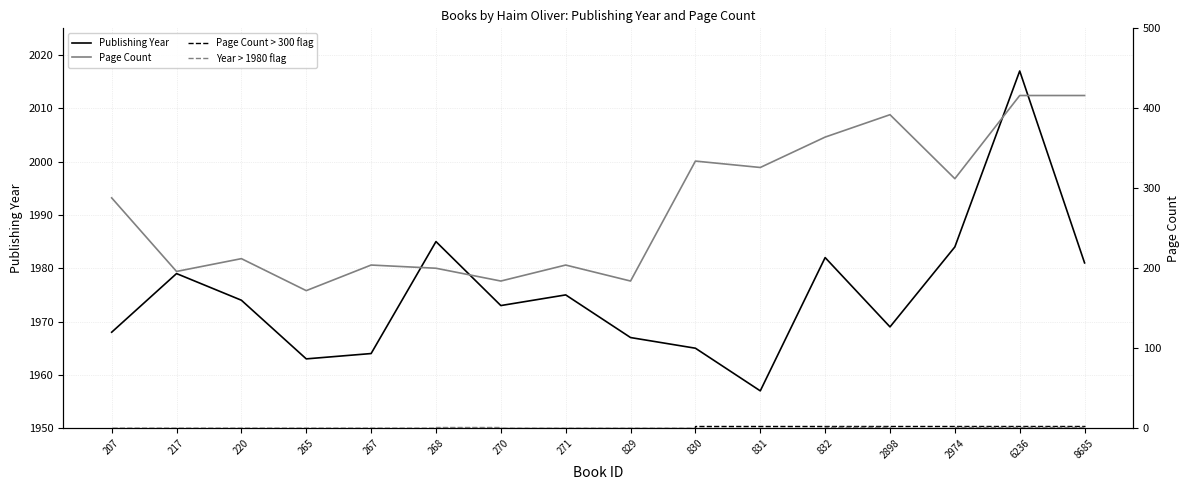

Reading left to right, what are all the values shown in this chart?

Publishing Year: 1968.0	1979.0	1974.0	1963.0	1964.0	1985.0	1973.0	1975.0	1967.0	1965.0	1957.0	1982.0	1969.0	1984.0	2017.0	1981.0
Page Count: 288.0	196.0	212.0	172.0	204.0	200.0	184.0	204.0	184.0	334.0	326.0	364.0	392.0	312.0	416.0	416.0
Page Count > 300 flag: 0.0	0.0	0.0	0.0	0.0	0.0	0.0	0.0	0.0	3.0	3.0	3.0	3.0	3.0	3.0	3.0
Year > 1980 flag: 0.0	0.0	0.0	0.0	0.0	1.5	0.0	0.0	0.0	0.0	0.0	1.5	0.0	1.5	1.5	1.5